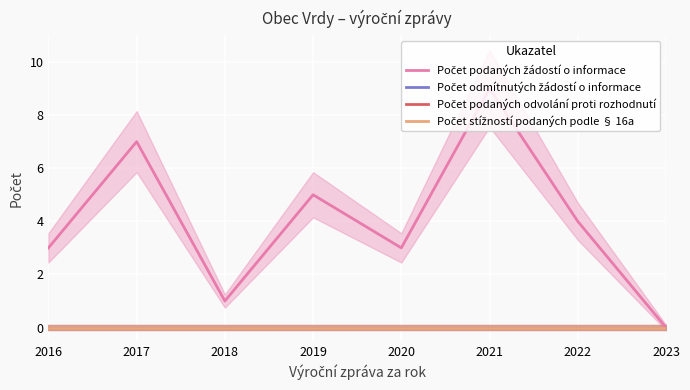

At which label does Počet odmítnutých žádostí o informace reach its peak?

2016